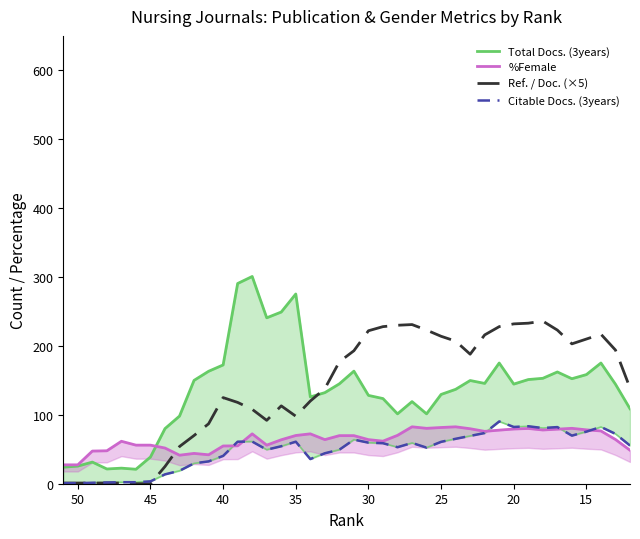

Reading left to right, what are all the values shown in this chart?

Total Docs. (3years): 24.0	25.6	31.4	21.4	22.6	21.0	38.8	80.0	98.2	150.0	163.2	172.4	290.6	300.8	240.8	249.2	275.4	126.0	132.2	145.0	163.4	128.2	123.6	101.4	119.2	101.4	129.6	137.0	149.8	145.6	175.2	144.6	151.2	153.0	162.2	152.4	158.4	175.2	144.4	108.8
%Female: 27.4	27.4	47.4	47.8	61.6	56.0	56.0	51.8	41.4	44.0	42.0	54.8	55.0	72.4	56.0	63.8	70.0	72.4	64.0	69.8	69.8	64.0	61.8	70.2	82.6	80.4	81.6	82.6	79.8	76.0	77.8	79.4	80.2	78.0	79.2	80.4	78.2	76.6	64.2	48.6
Ref. / Doc. (×5): 1.0	1.0	1.0	1.0	1.0	0.0	0.0	25.0	54.0	70.0	87.0	125.0	118.0	108.0	92.0	113.0	98.0	120.0	138.0	177.0	193.0	222.0	228.0	230.0	231.0	223.0	214.0	207.0	188.0	216.0	228.0	232.0	233.0	236.0	223.0	203.0	210.0	217.0	194.0	139.0
Citable Docs. (3years): 0.8	0.8	1.4	1.8	2.2	2.2	3.4	13.6	18.8	29.6	32.4	40.4	61.0	61.2	49.4	54.4	61.0	35.8	44.2	49.4	64.0	59.6	58.8	53.0	59.2	52.4	60.8	65.2	69.4	73.6	90.4	82.4	83.4	80.8	82.2	69.8	75.6	82.4	72.4	55.4